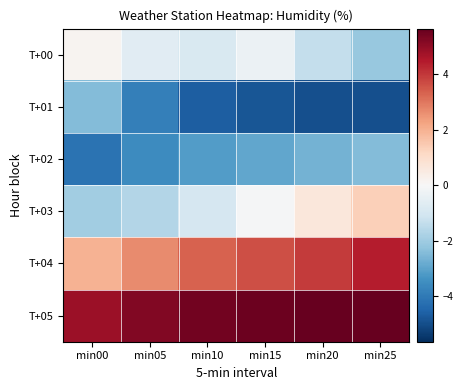

Which series has the widest spread of values?

T+03